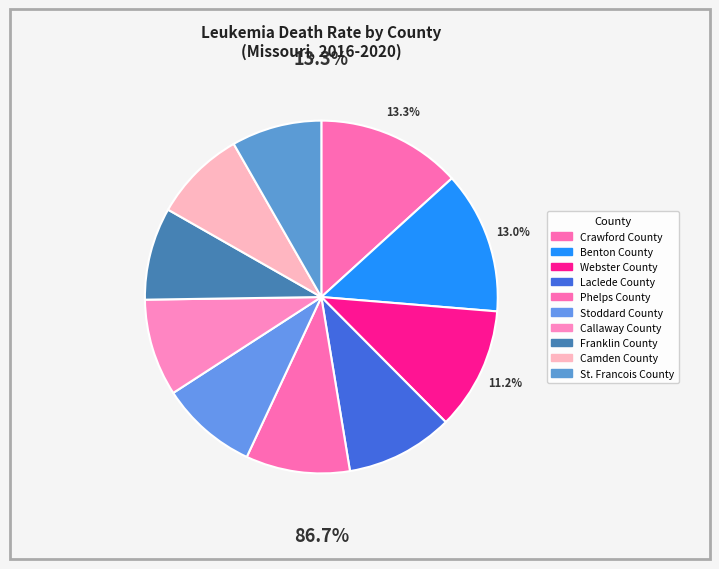

True or false: Benton County accounts for 13% of the total.

True